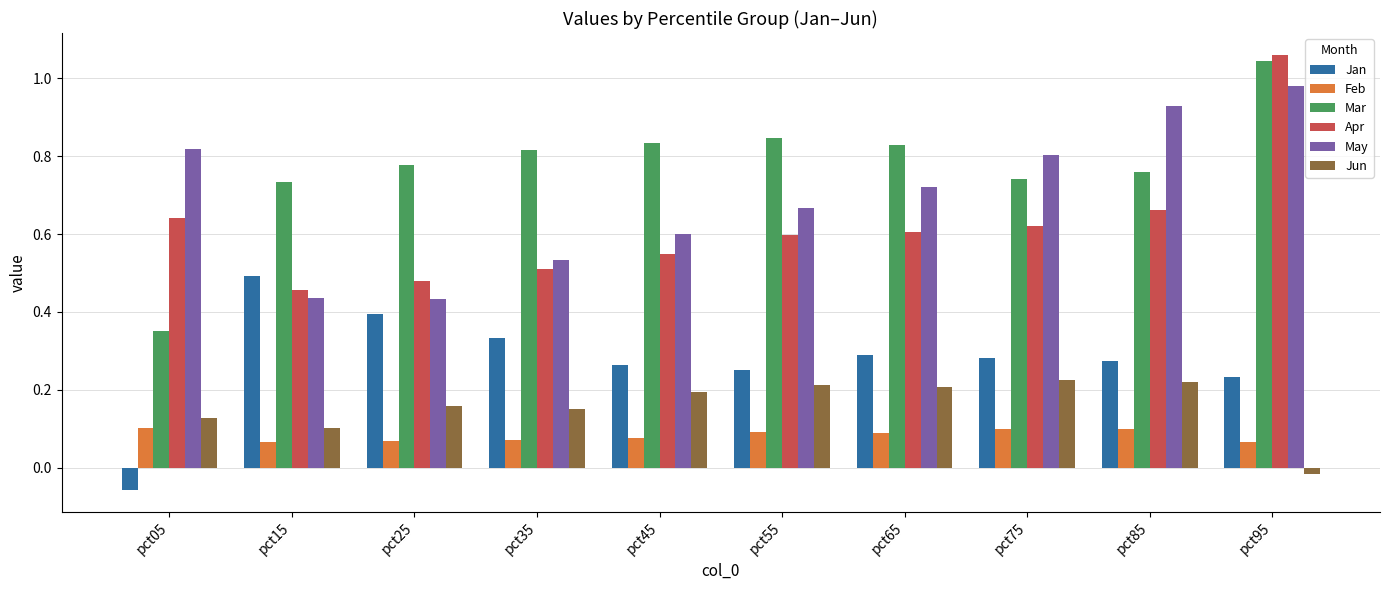

How many negative values does the Jan series have?

1